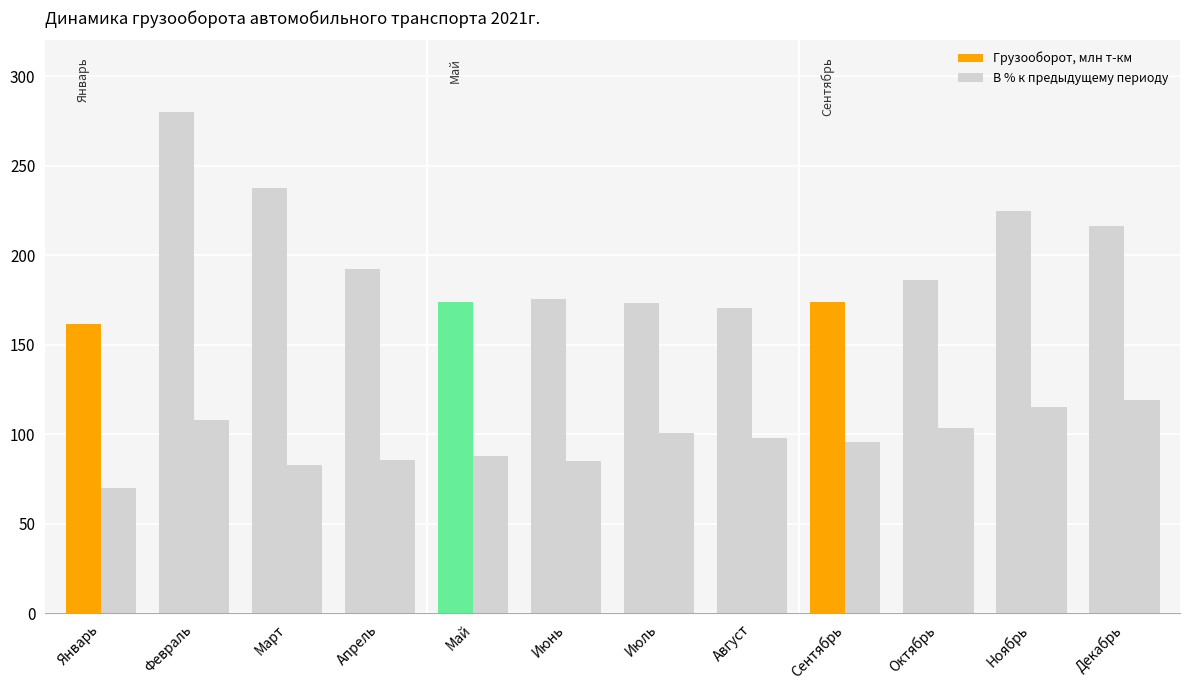

How many values in the В % к предыдущему периоду series are below 98?

6